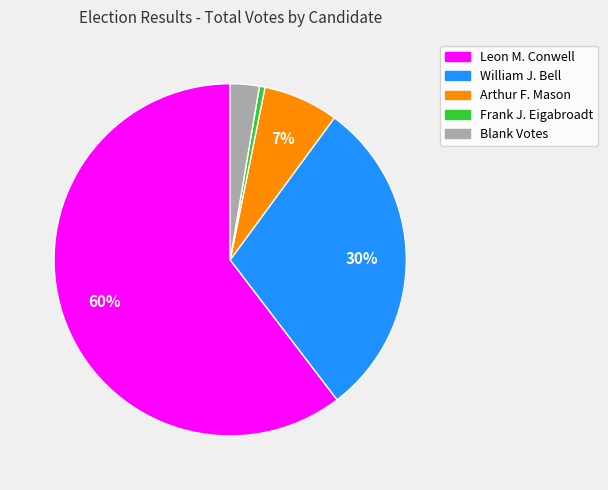

Between Leon M. Conwell and Blank Votes, which is larger?

Leon M. Conwell